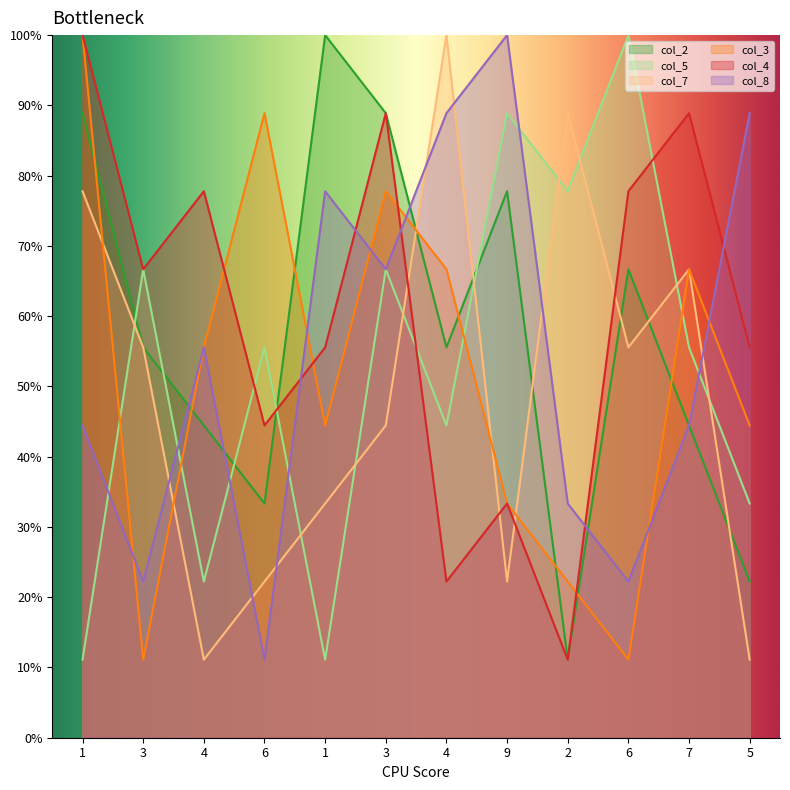

List the labels in order of col_8 value, largest first.

9, 4, 5, 1, 3, 4, 1, 7, 2, 3, 6, 6